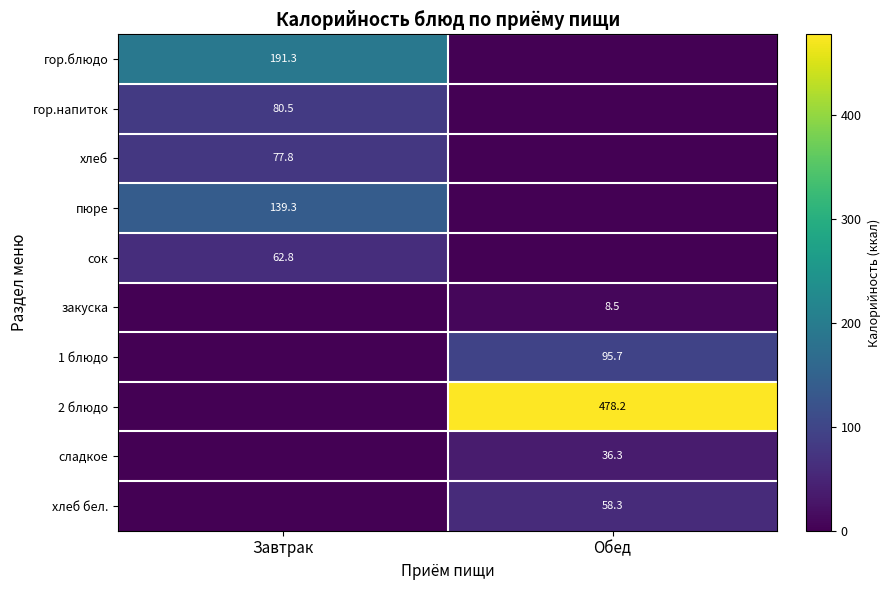

Is it true that гор.напиток equals 80.5 at Завтрак?

True